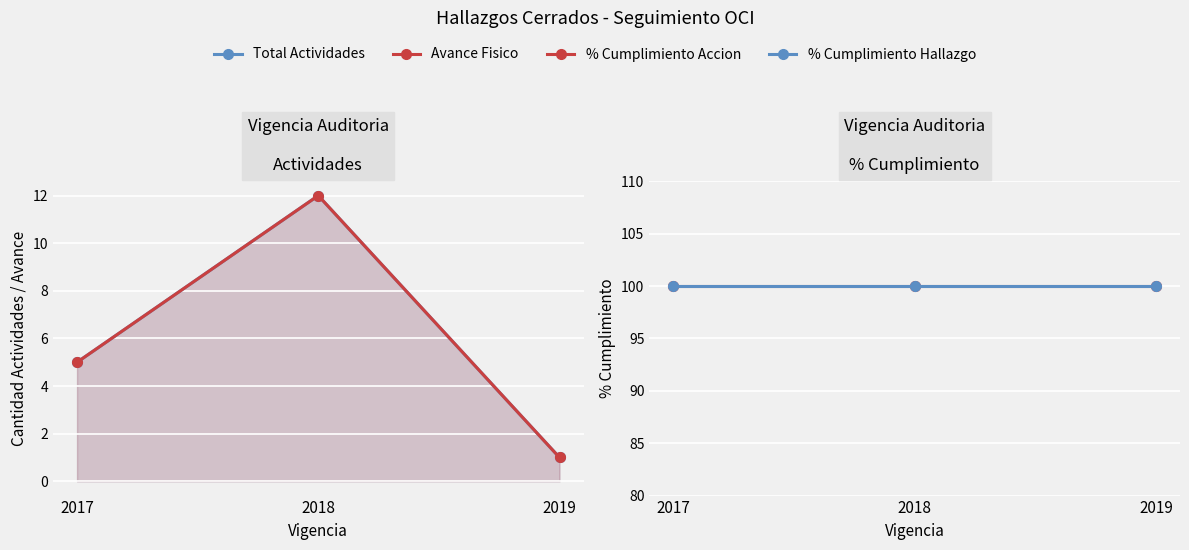

Where is % Cumplimiento Accion nearest to the value 100?

2017